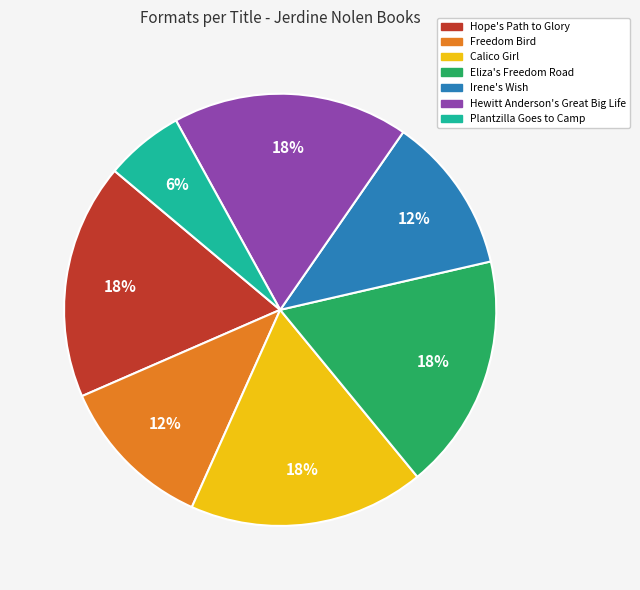

Combined, do Eliza's Freedom Road and Irene's Wish account for over 50%?

No